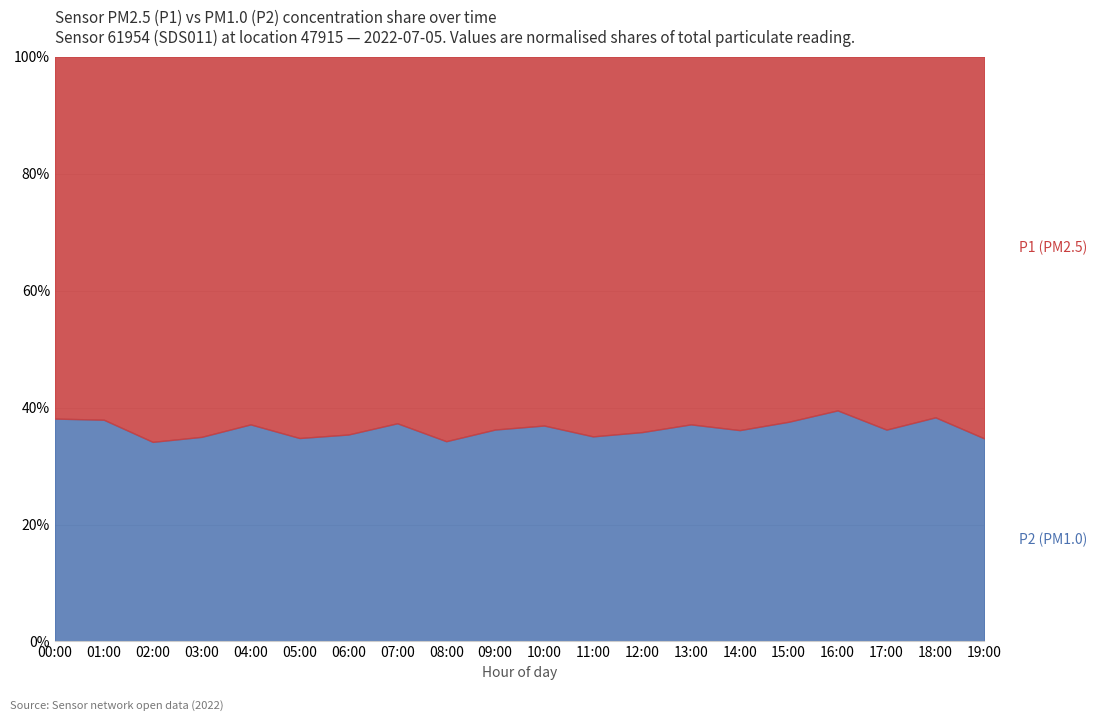

True or false: P2 has a value of 12.4 at 11:00.

False